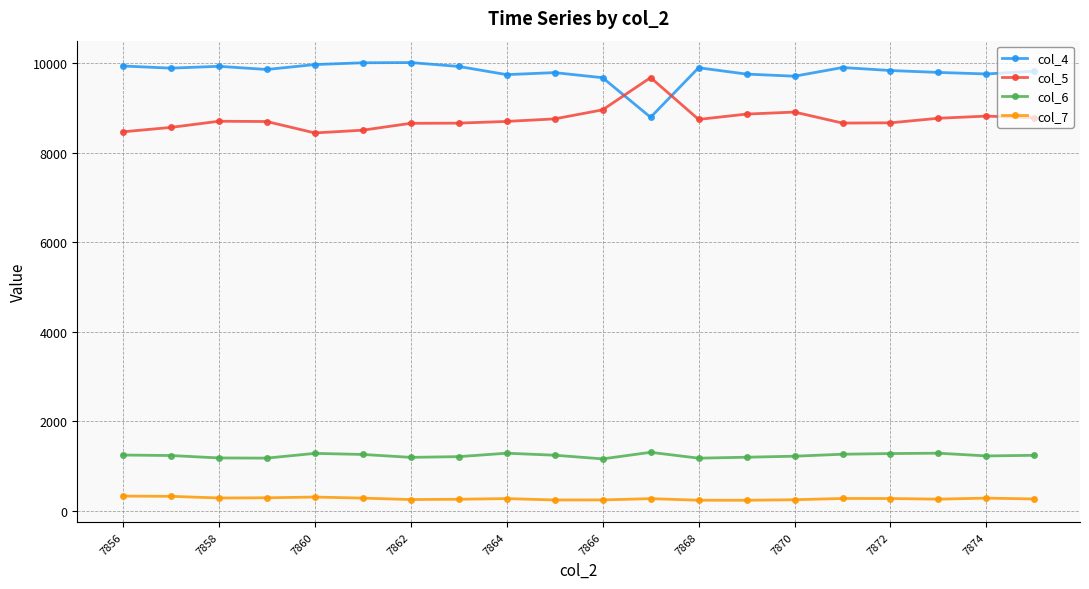

True or false: col_6 and col_5 cross at least once.

False